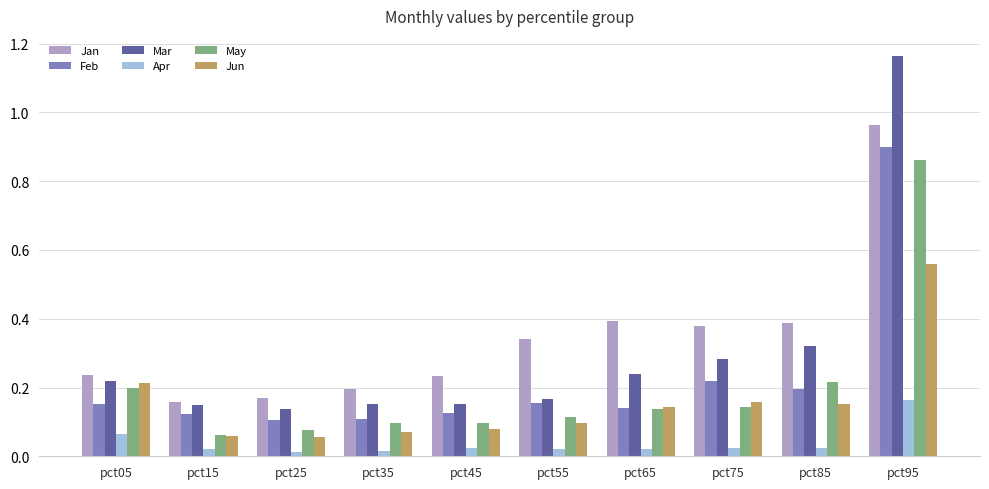

Which series has the widest spread of values?

Mar